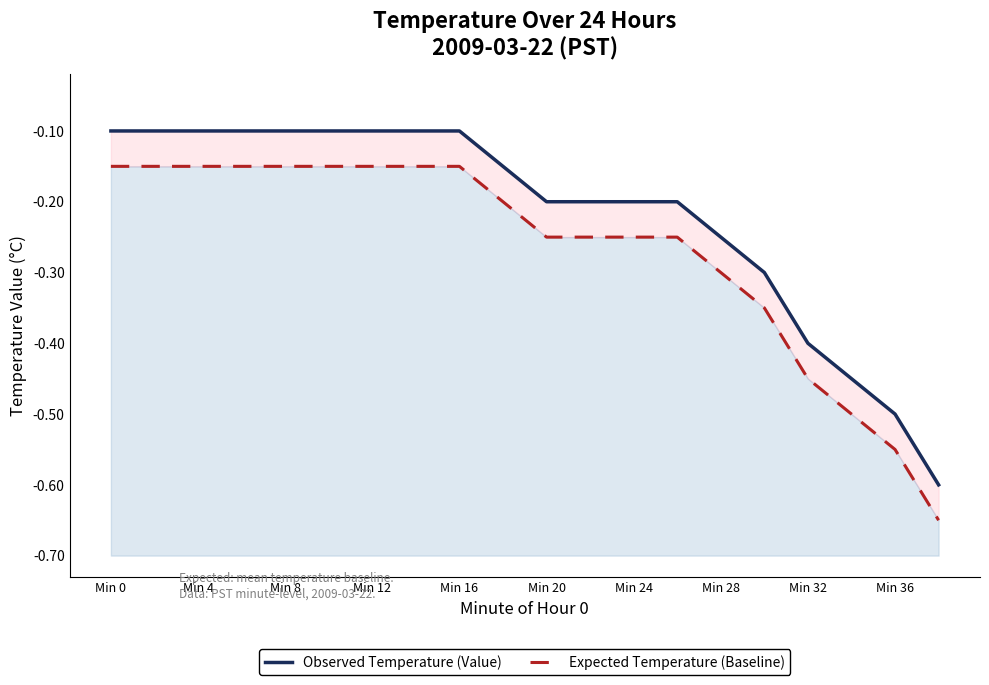

What is the label of the 14th point from the left?

13